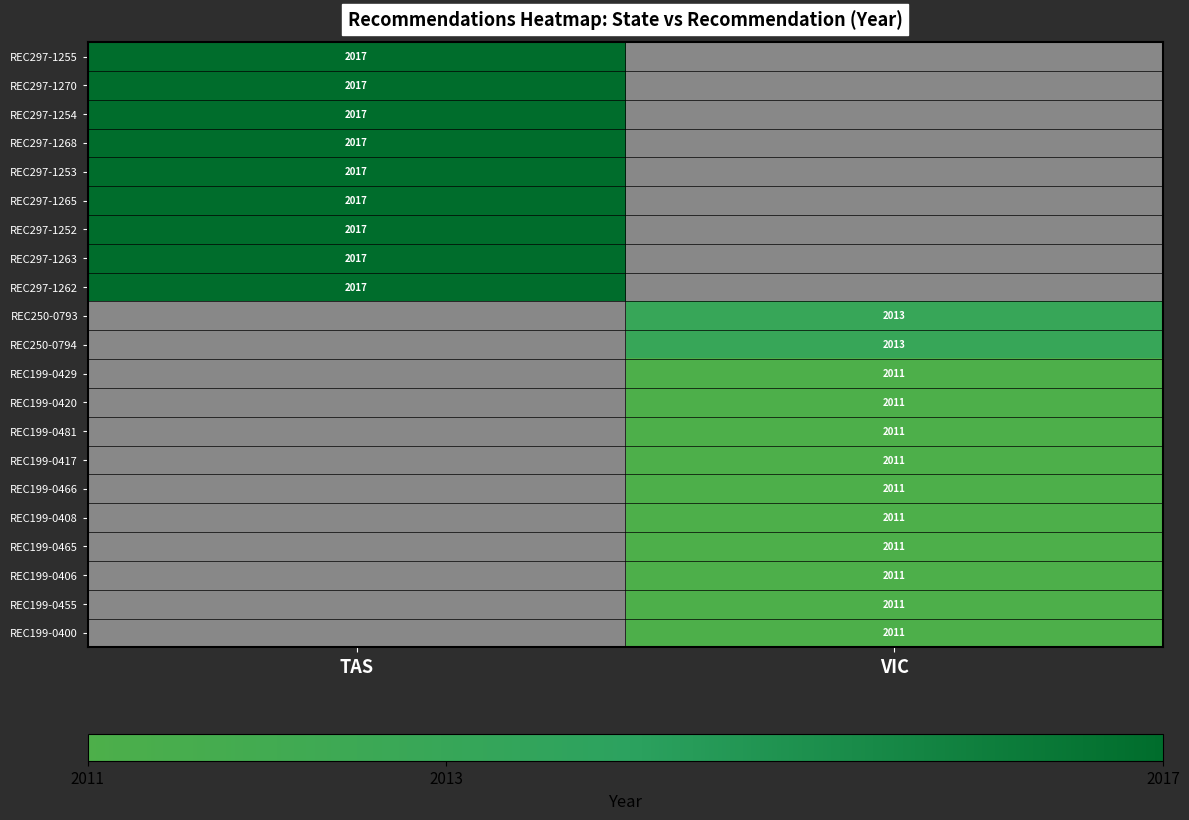

True or false: REC199-0408 has a value of 1352 at VIC.

False